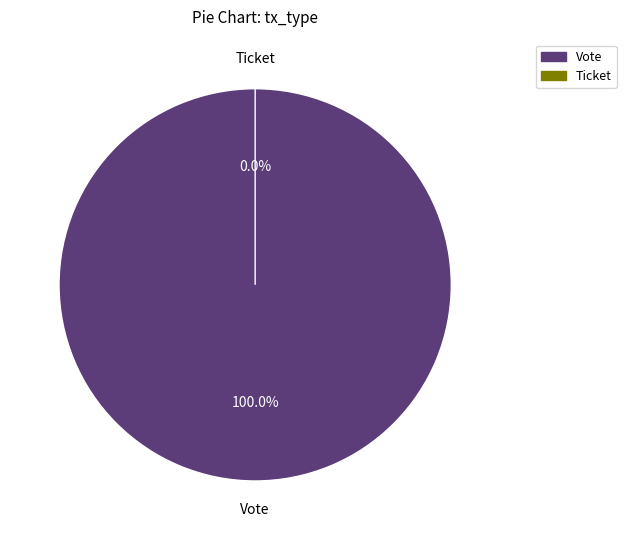

To the nearest percent, what percentage of the pie is Vote?

100%